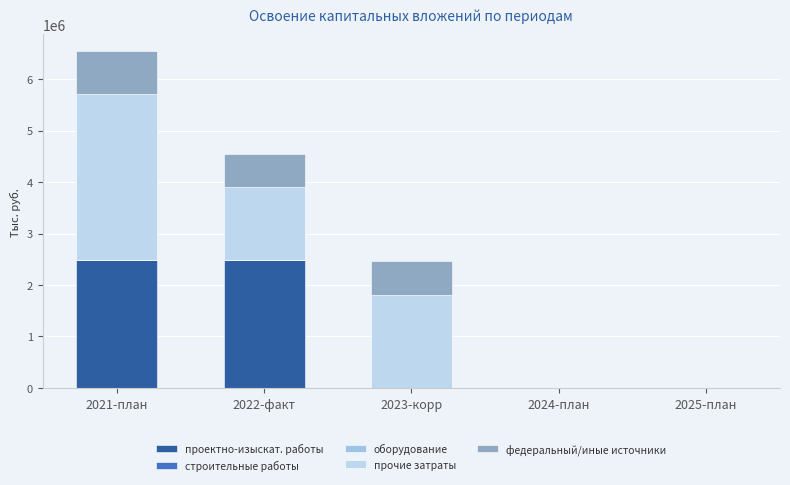

Does the chart contain stacked bars?

Yes